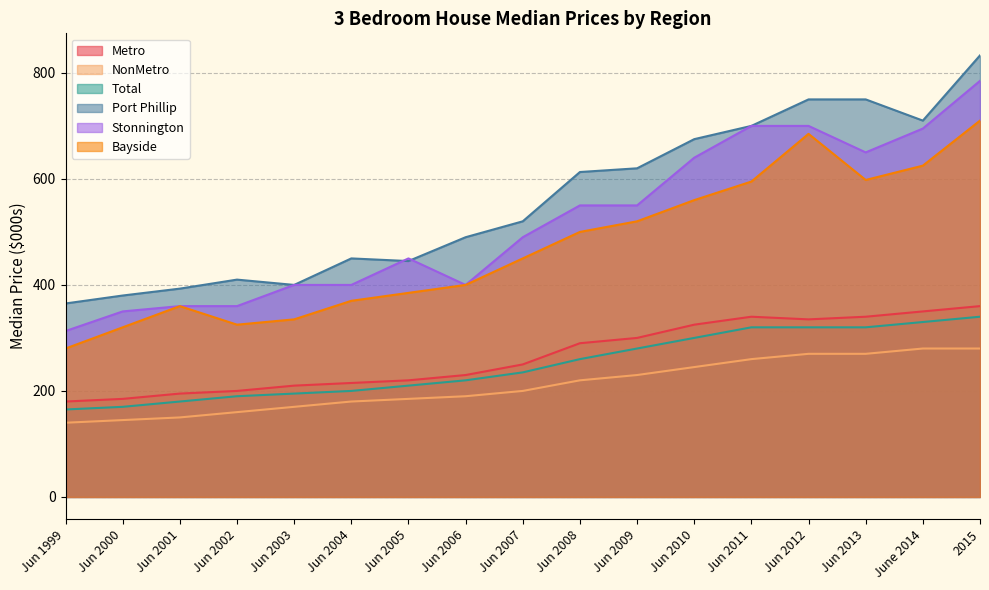

What is the difference between the Bayside values at Jun 2007 and Jun 2001?

90